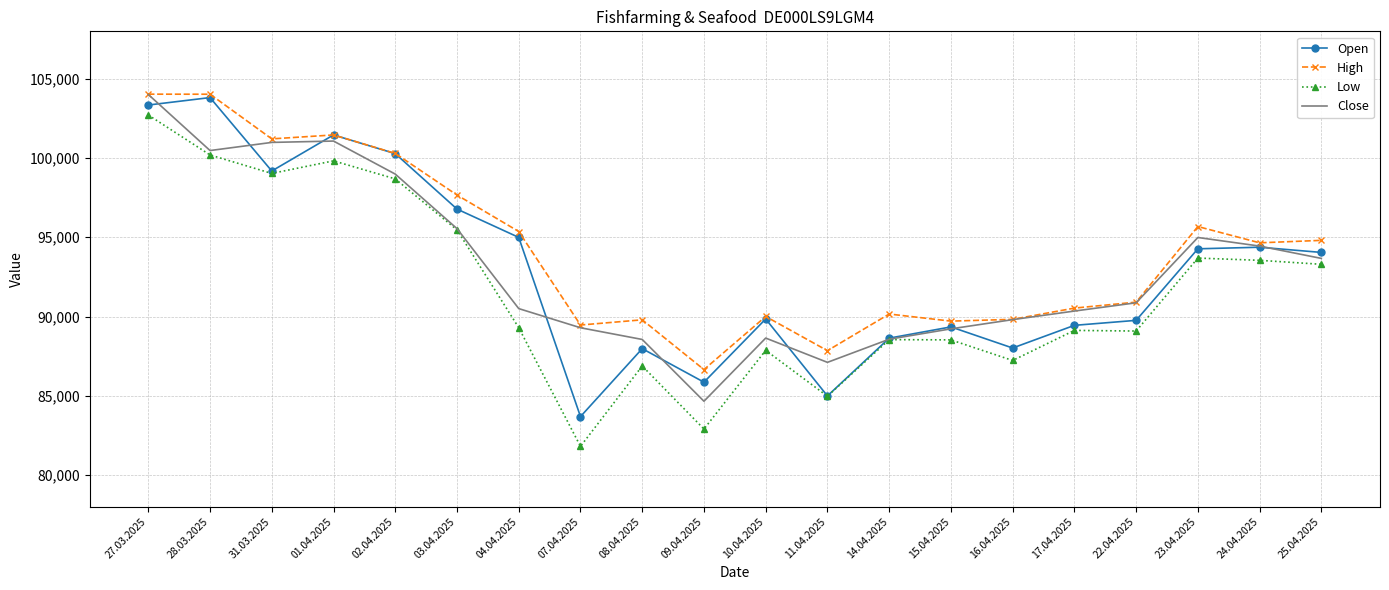

How many values in the Low series are below 89293?

10